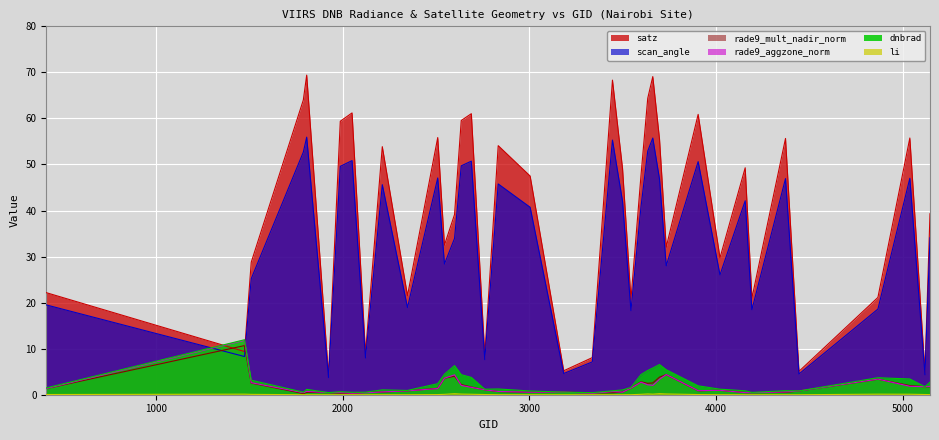

How many positive values does the li series have?

24